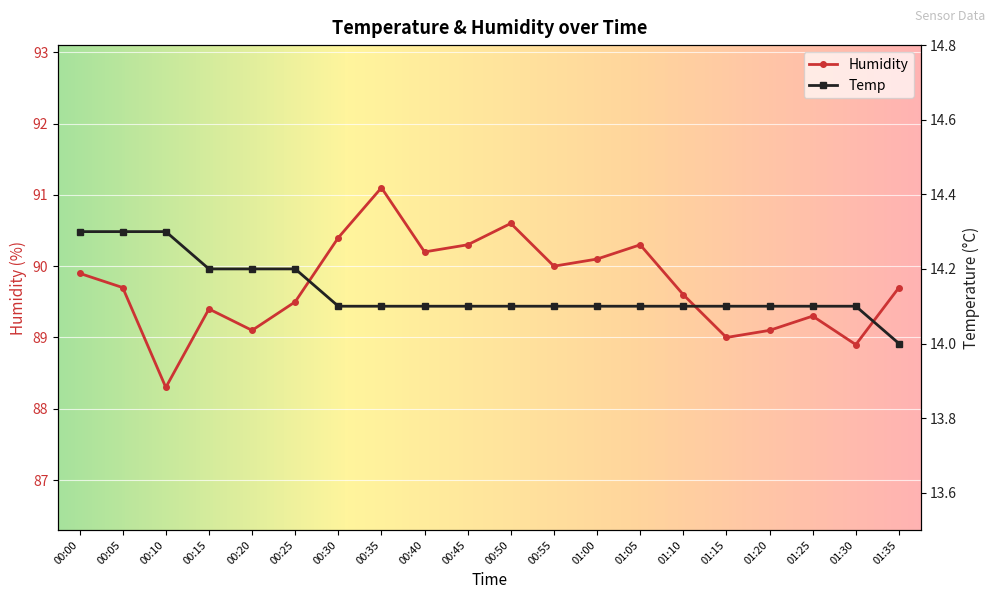

How many series are shown in this chart?

2